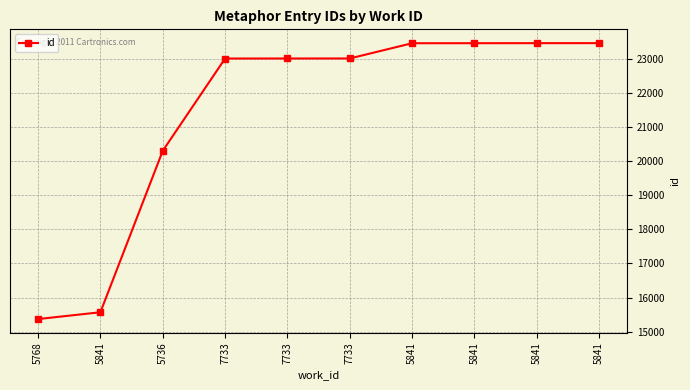

Reading right to left, what are all the values shown in this chart?

5841=23452	5841=23451	5841=23450	5841=23449	7733=23003	7733=23002	7733=23001	5736=20298	5841=15570	5768=15371